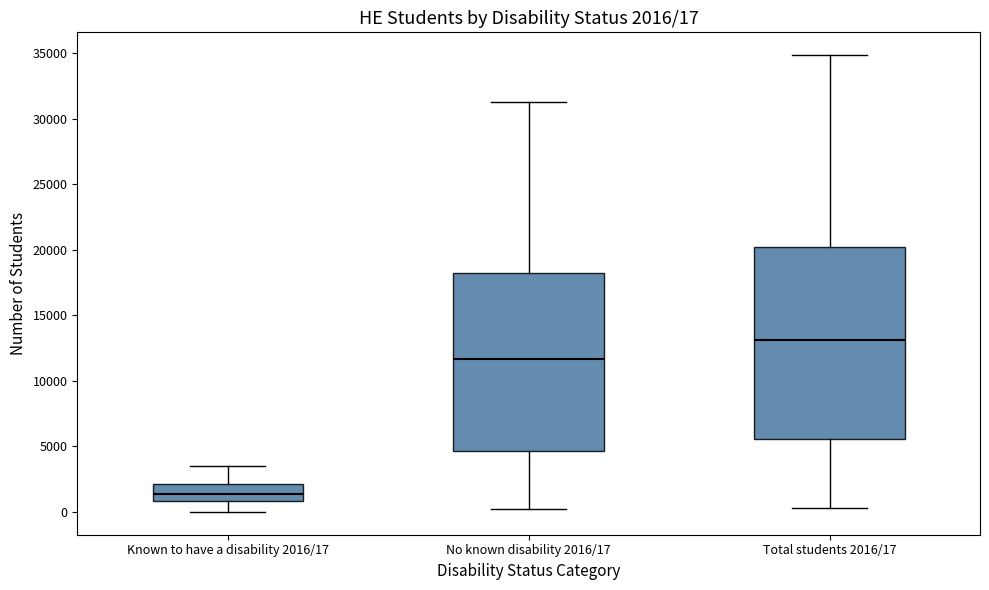

Which box is the tallest, from its lower edge to its upper edge?

Total students 2016/17